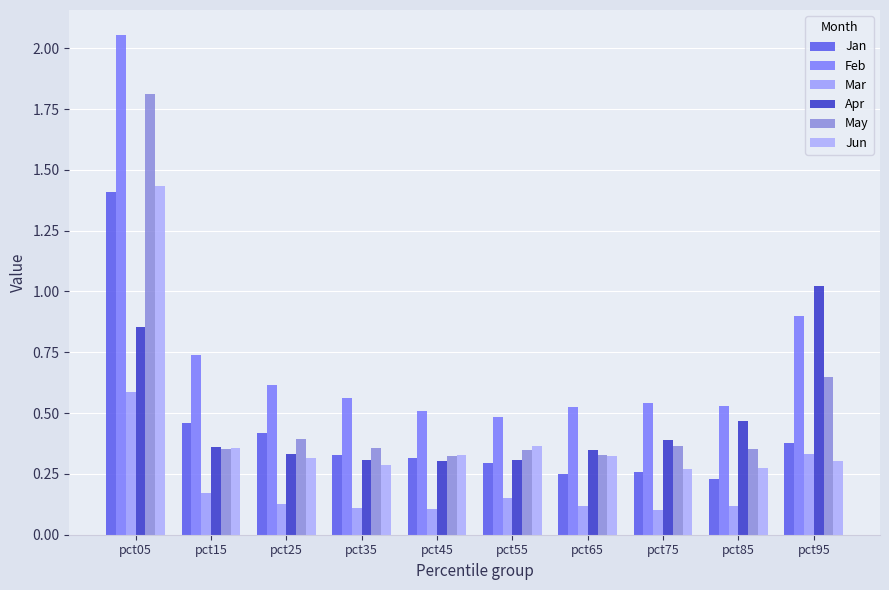

At pct35, list the series in order from smallest to largest.

Mar, Jun, Apr, Jan, May, Feb